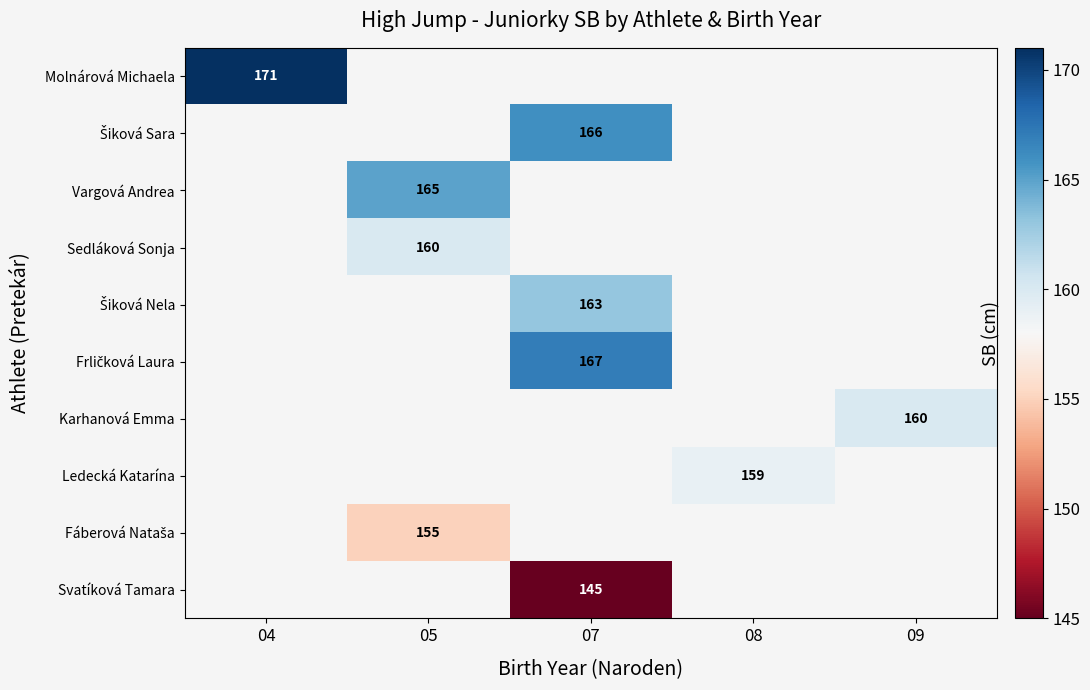

True or false: Vargová Andrea has a value of 40.2 at 05.

False